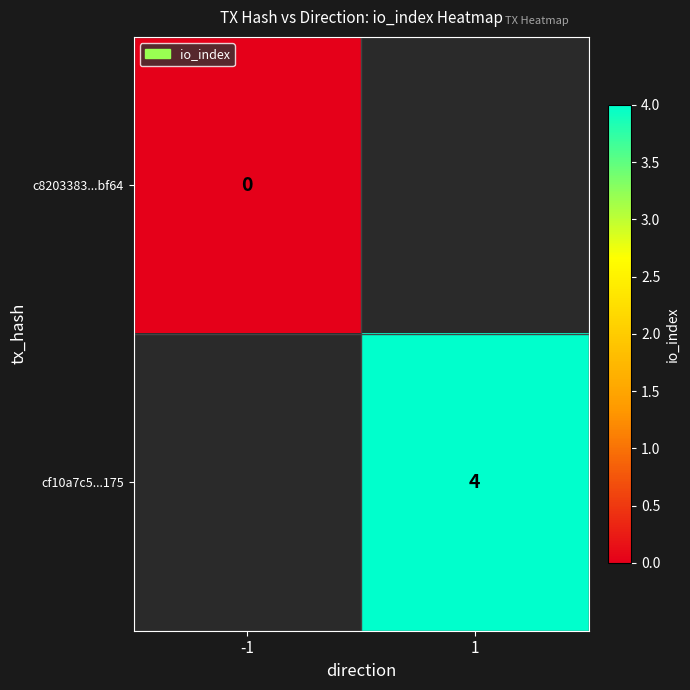

Is the value of c8203383...bf64 at -1 greater than the value of cf10a7c5...175 at 1?

No